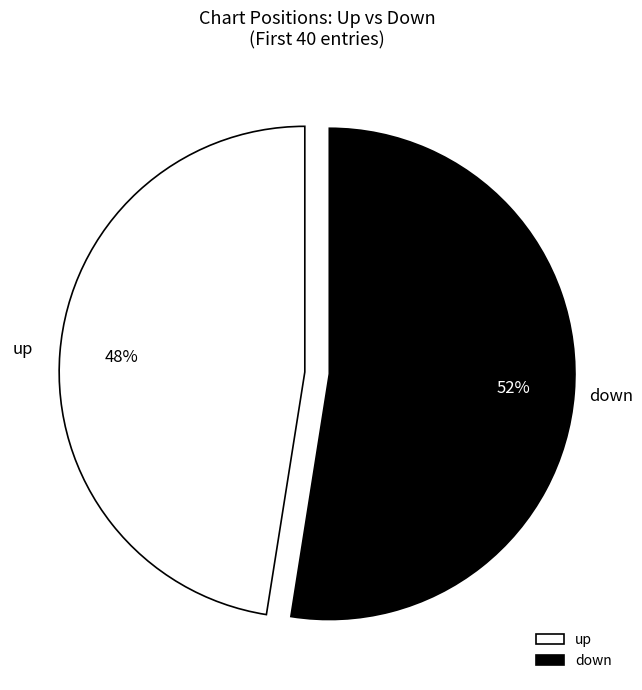

Do down and up together represent more than half of the pie?

Yes